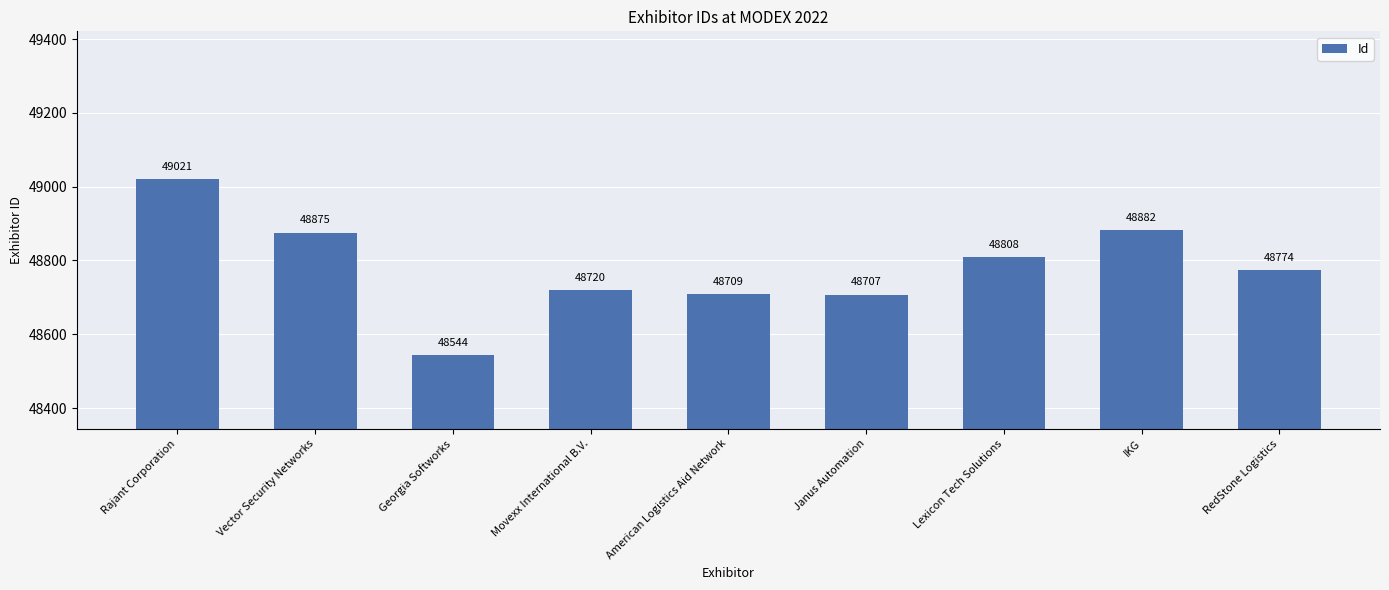

What is the sum of all values?

439040